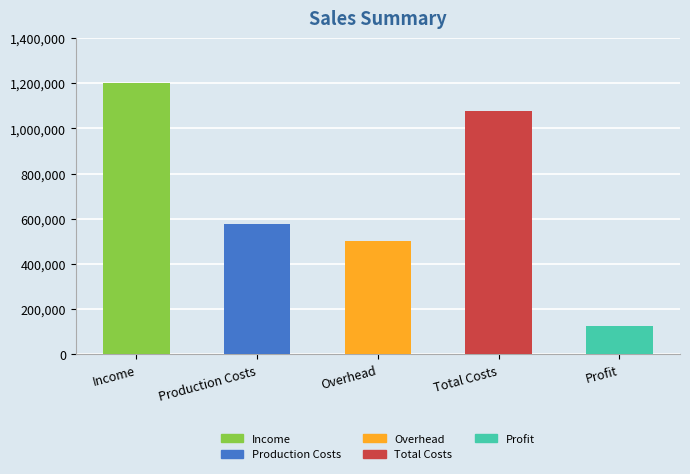

Which label corresponds to the smallest value in the chart?

Profit